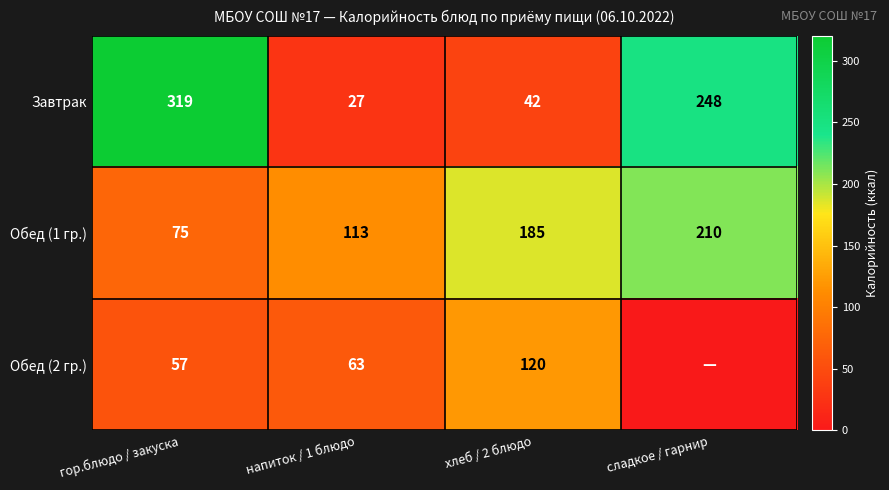

What is the difference between the maximum and second lowest values in the Обед (1 гр.) series?

97